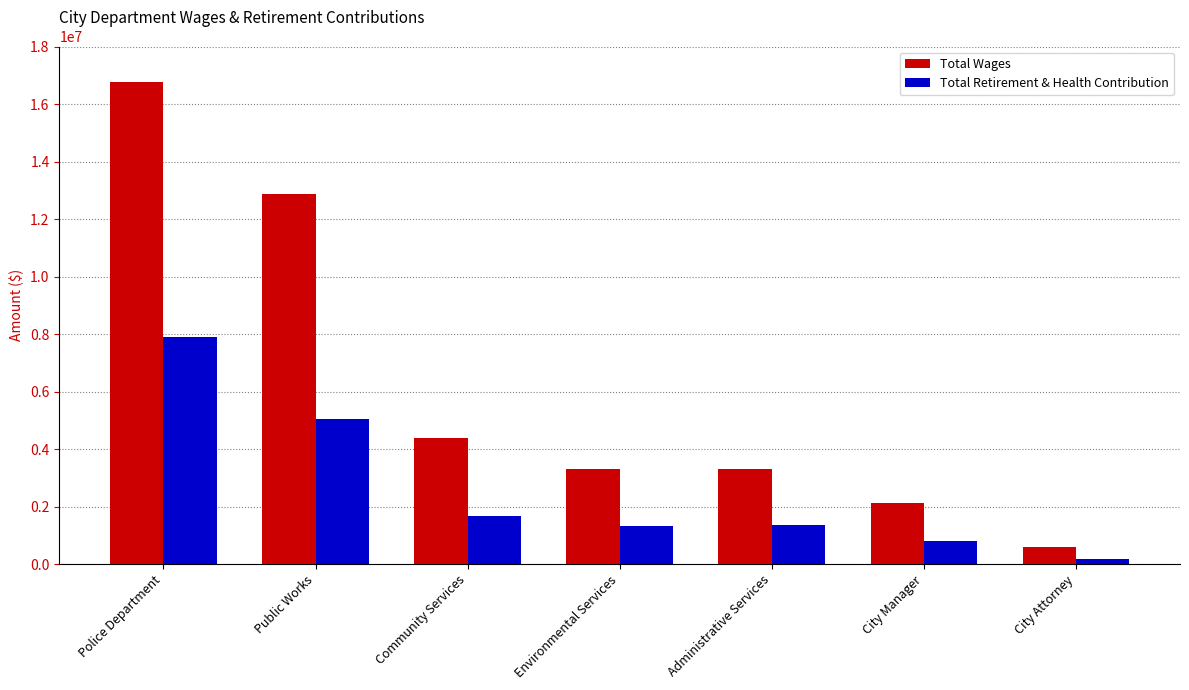

The value of Total Wages at Environmental Services is 1220470. True or false?

False